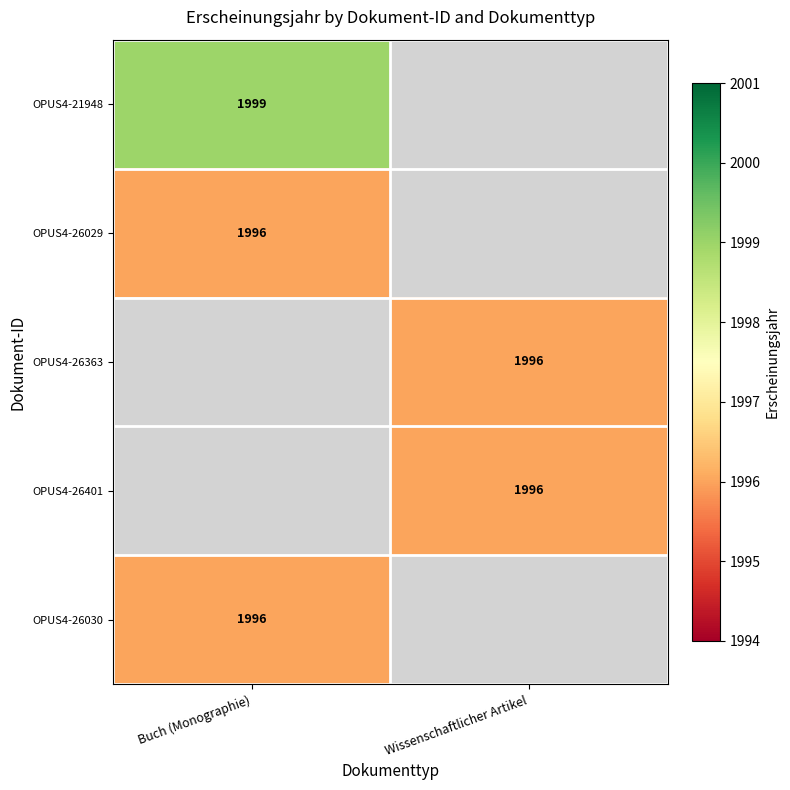

The value of OPUS4-26363 at Wissenschaftlicher Artikel is 3029. True or false?

False